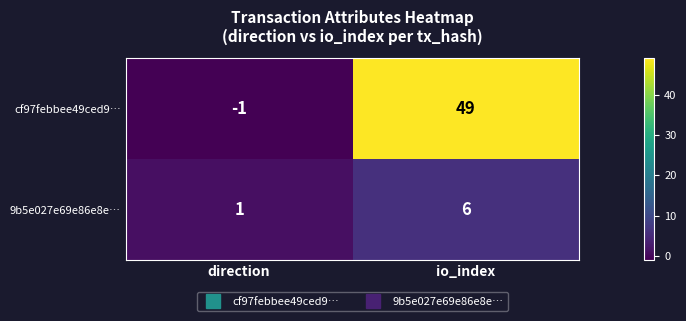

Which series changed the most between direction and io_index?

cf97febbee49ced9…